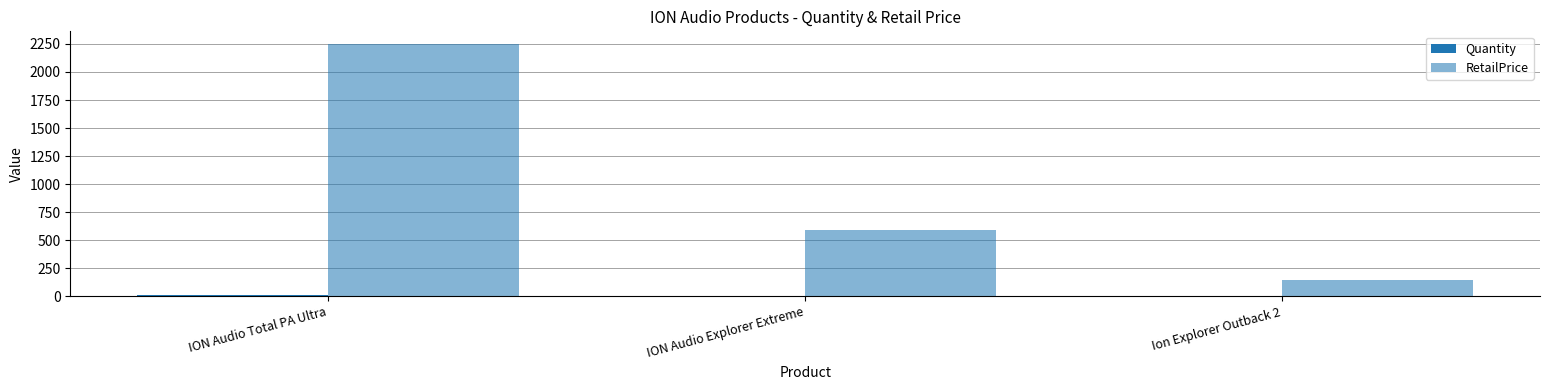

At which label is Quantity closest to 5?

ION Audio Explorer Extreme